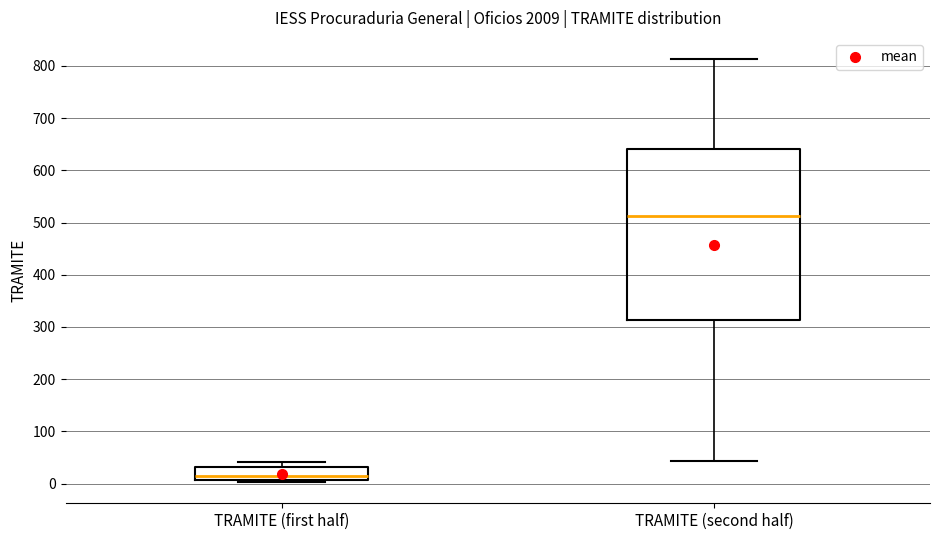

Which box has the lowest median line?

TRAMITE (first half)